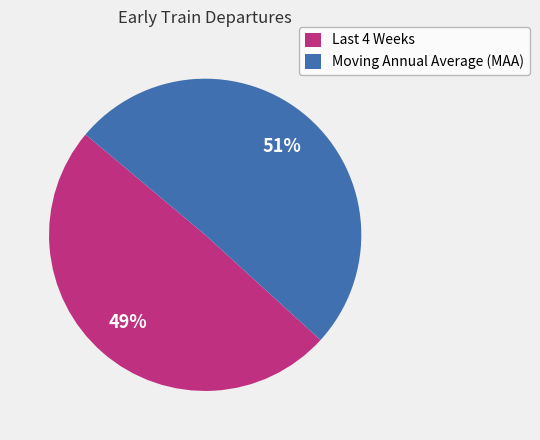

What is the smallest slice in the pie chart?

Last 4 Weeks